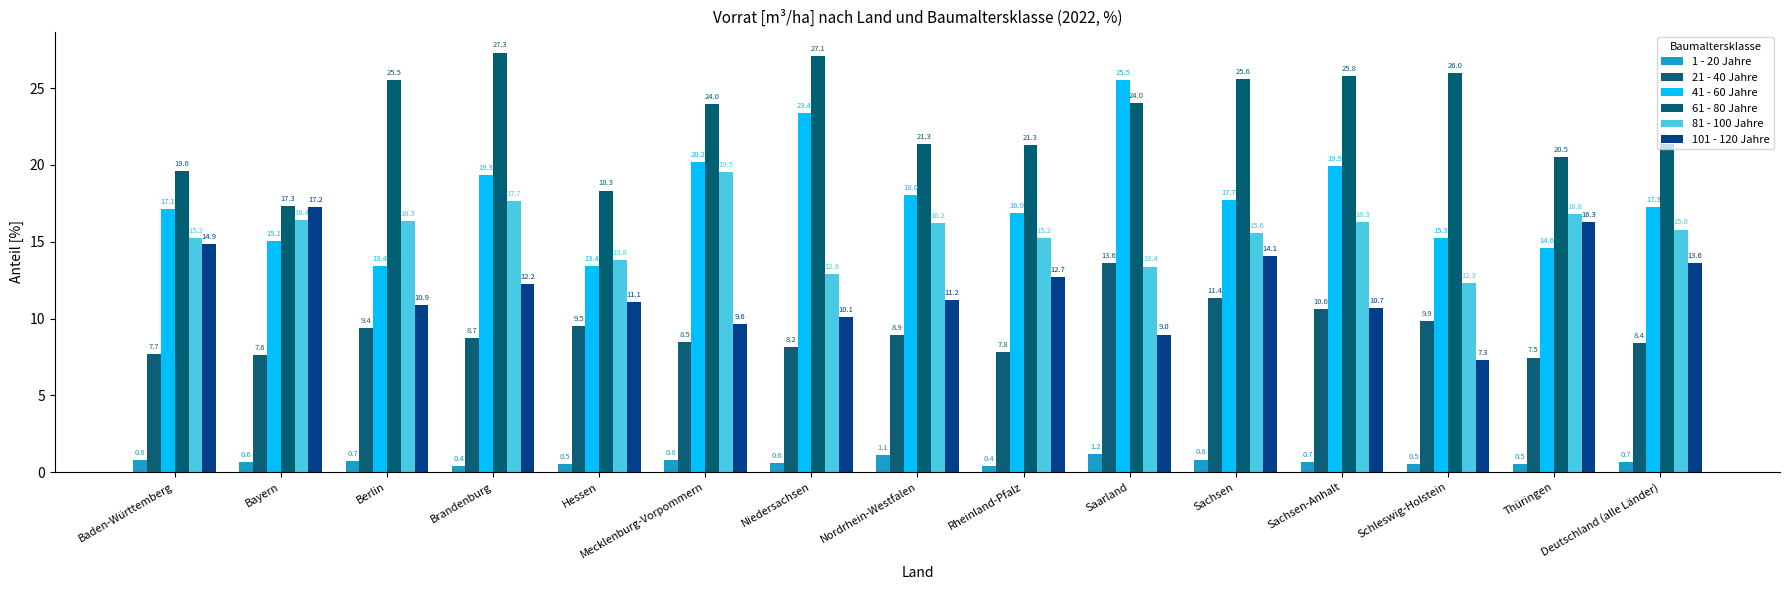

At which label does 81 - 100 Jahre first exceed 15?

Baden-Württemberg